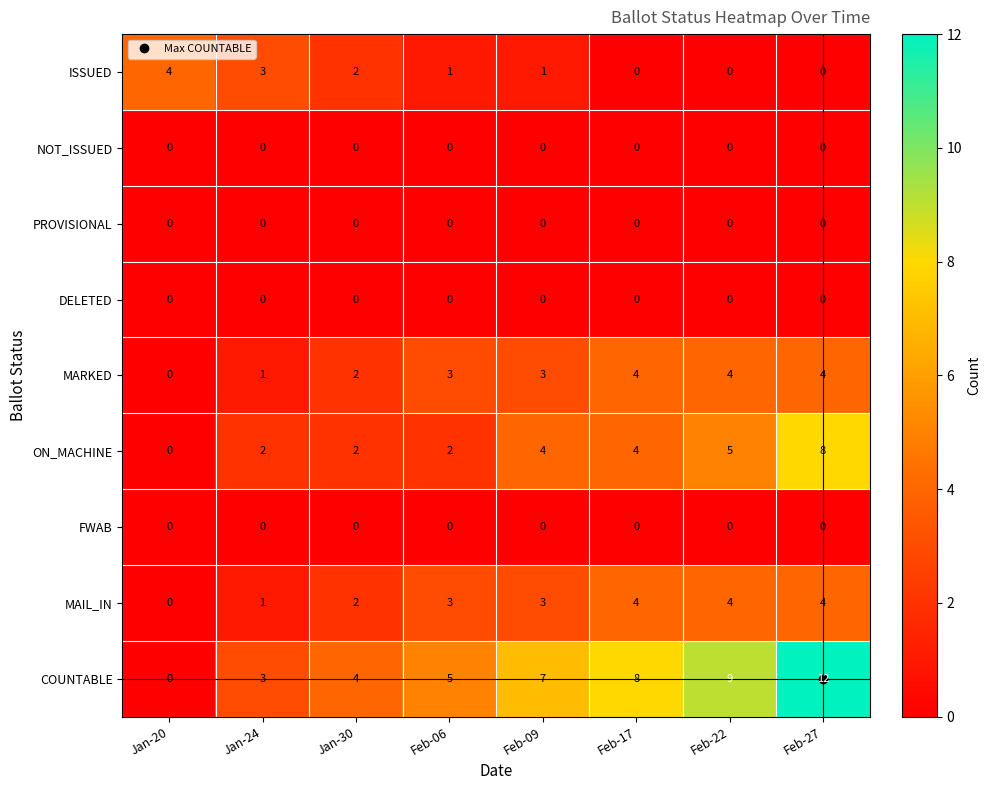

At which category is the sum across all series the highest?

Feb-27